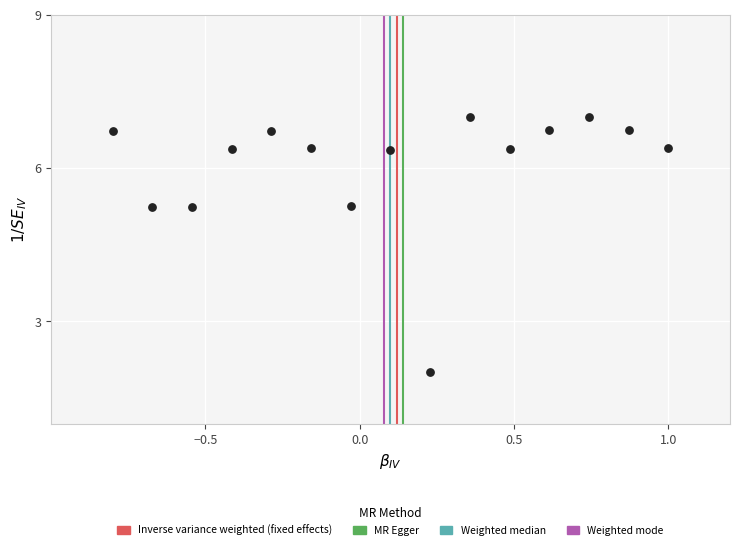

What is the range of Y values (max minus min)?

5.0